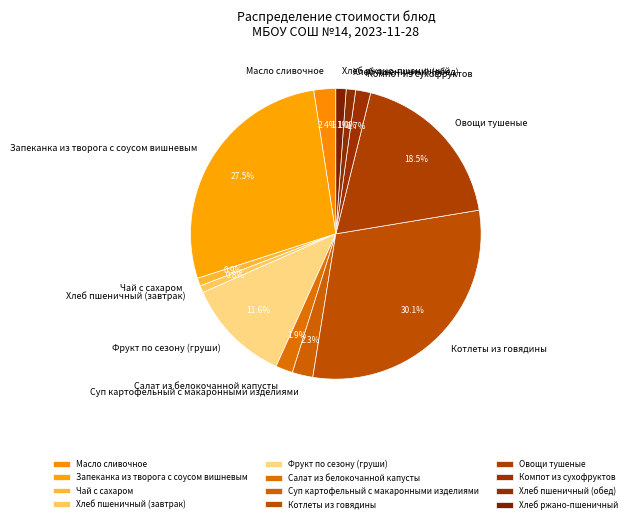

Approximately how many times larger is the value at Овощи тушеные compared to Хлеб пшеничный (завтрак)?

23.6